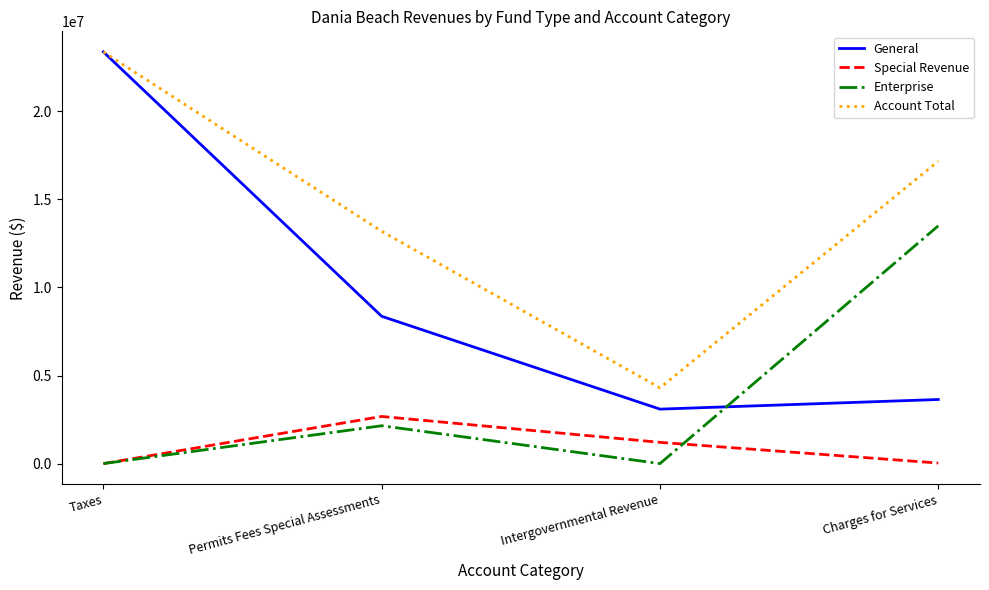

How many lines are shown in the chart?

4